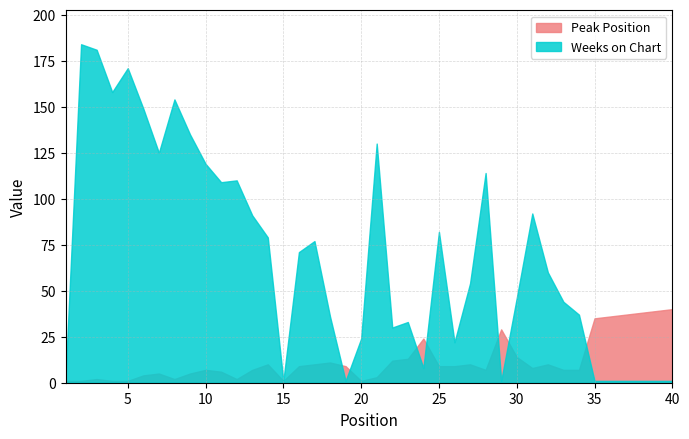

What is the value of the Peak Position point at the 9th from the left?

5